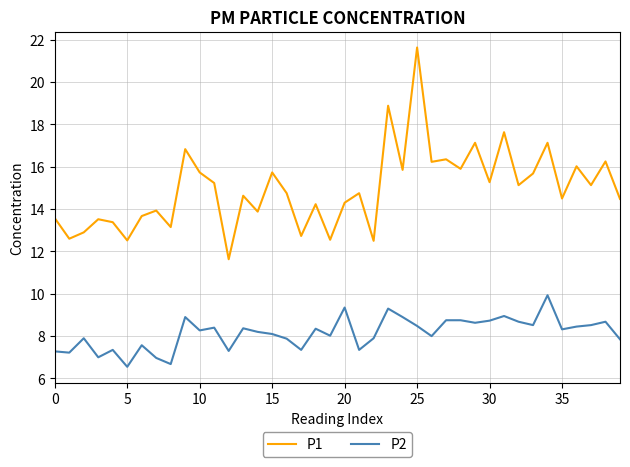

What is the maximum value shown in the chart?

21.6